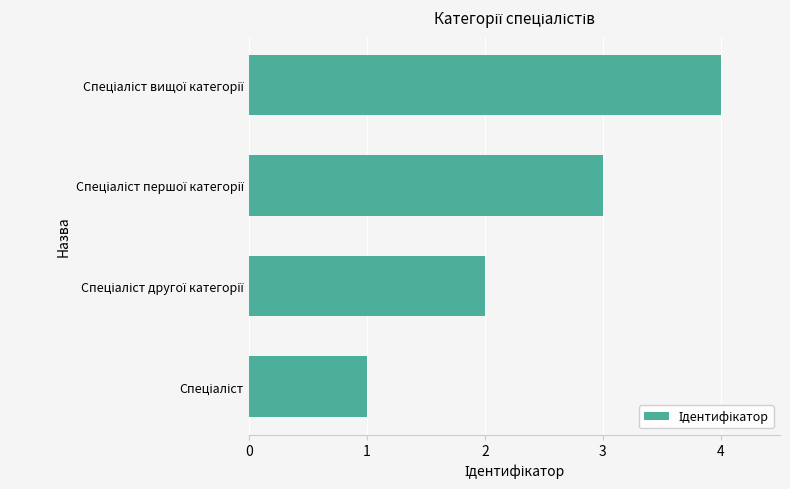

What is the maximum value shown in the chart?

4